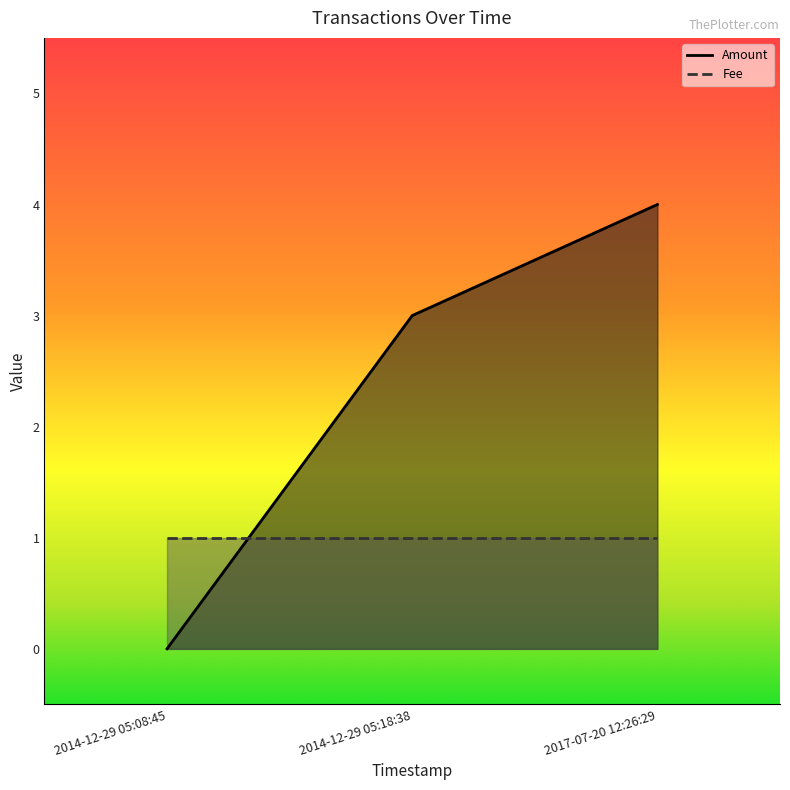

Which has a higher value, 2014-12-29 05:18:38 or 2014-12-29 05:08:45?

2014-12-29 05:18:38